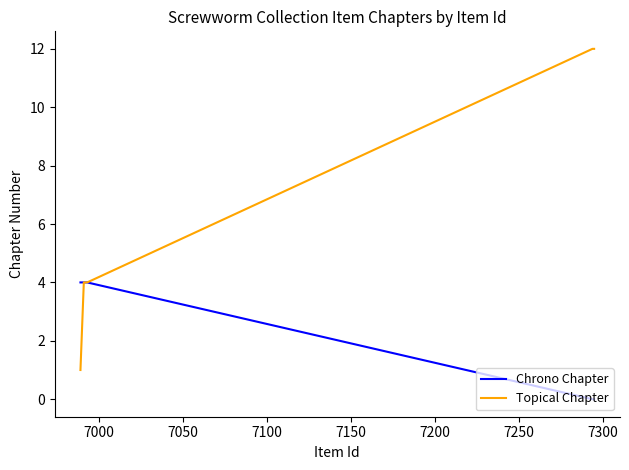

Which series has the widest spread of values?

Topical Chapter